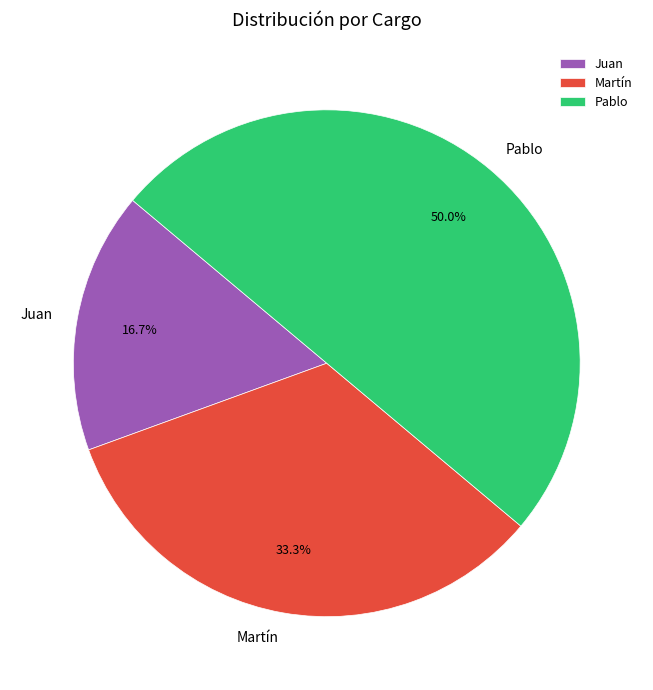

Does Martín account for over 50% of the chart?

No